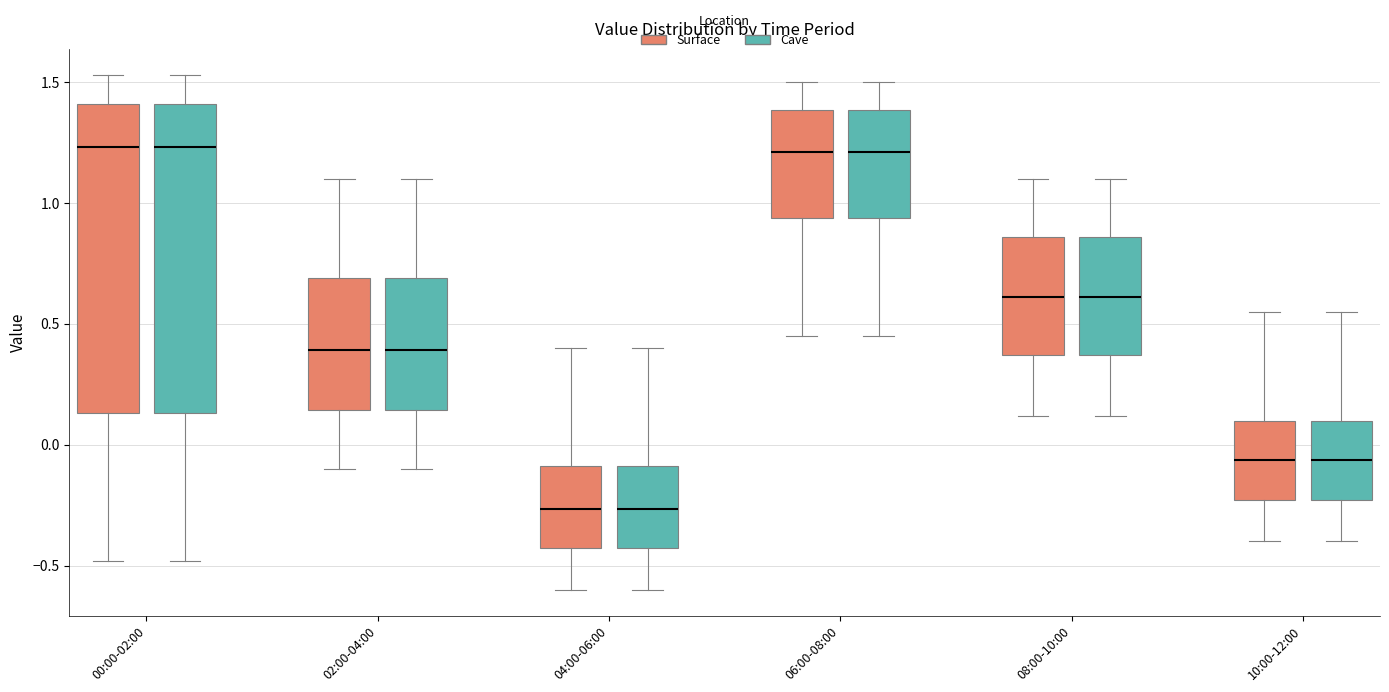

Reading left to right, transcribe this box plot: for each box, give where its median line is, the range the box spans, and where its two whiskers end, as read against the y-axis. The values are not printed on the chart, so give them approximately, as read against the axis.

00:00-02:00 (Surface): median 1.25, box 0.15 to 1.40, whiskers -0.50 to 1.55
00:00-02:00 (Cave): median 1.25, box 0.15 to 1.40, whiskers -0.50 to 1.55
02:00-04:00 (Surface): median 0.40, box 0.15 to 0.70, whiskers -0.10 to 1.10
02:00-04:00 (Cave): median 0.40, box 0.15 to 0.70, whiskers -0.10 to 1.10
04:00-06:00 (Surface): median -0.25, box -0.45 to -0.10, whiskers -0.60 to 0.40
04:00-06:00 (Cave): median -0.25, box -0.45 to -0.10, whiskers -0.60 to 0.40
06:00-08:00 (Surface): median 1.20, box 0.95 to 1.40, whiskers 0.45 to 1.50
06:00-08:00 (Cave): median 1.20, box 0.95 to 1.40, whiskers 0.45 to 1.50
08:00-10:00 (Surface): median 0.60, box 0.35 to 0.85, whiskers 0.10 to 1.10
08:00-10:00 (Cave): median 0.60, box 0.35 to 0.85, whiskers 0.10 to 1.10
10:00-12:00 (Surface): median -0.05, box -0.25 to 0.10, whiskers -0.40 to 0.55
10:00-12:00 (Cave): median -0.05, box -0.25 to 0.10, whiskers -0.40 to 0.55